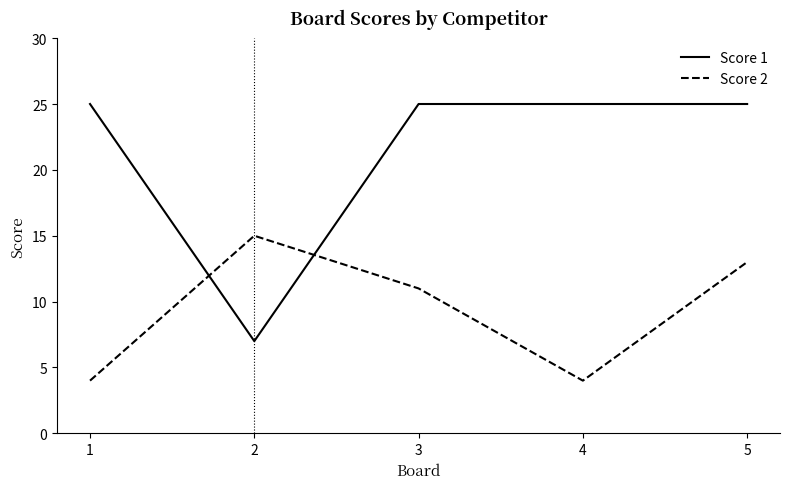

What are all the series names shown in the legend?

Score 1, Score 2